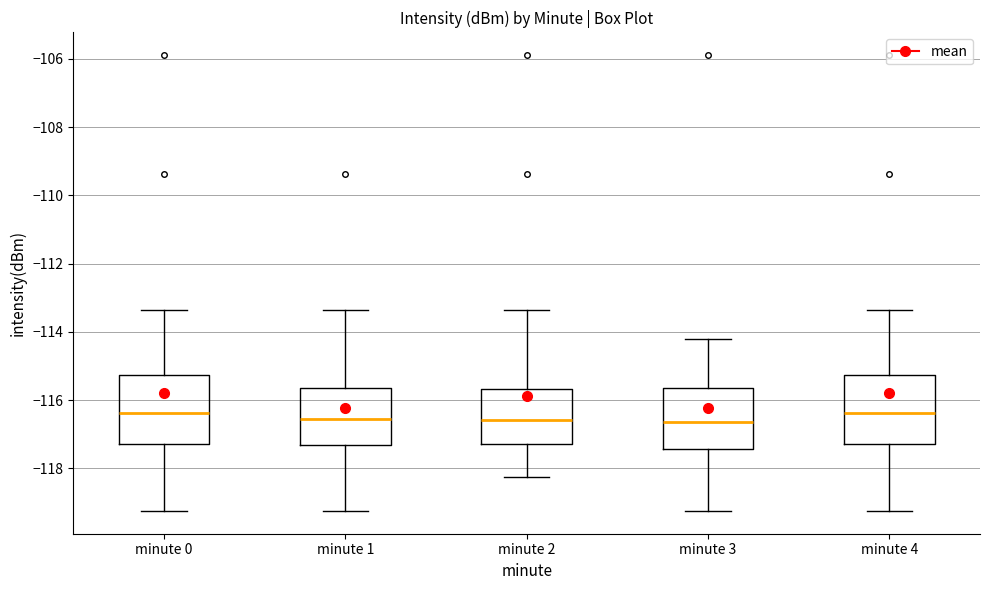

Reading left to right, transcribe this box plot: for each box, give where its median line is, the range the box spans, and where its two whiskers end, as read against the y-axis. The values are not printed on the chart, so give them approximately, as read against the axis.

minute 0: median -116.4, box -117.2 to -115.2, whiskers -119.2 to -113.4
minute 1: median -116.6, box -117.4 to -115.6, whiskers -119.2 to -113.4
minute 2: median -116.6, box -117.2 to -115.6, whiskers -118.2 to -113.4
minute 3: median -116.6, box -117.4 to -115.6, whiskers -119.2 to -114.2
minute 4: median -116.4, box -117.2 to -115.2, whiskers -119.2 to -113.4